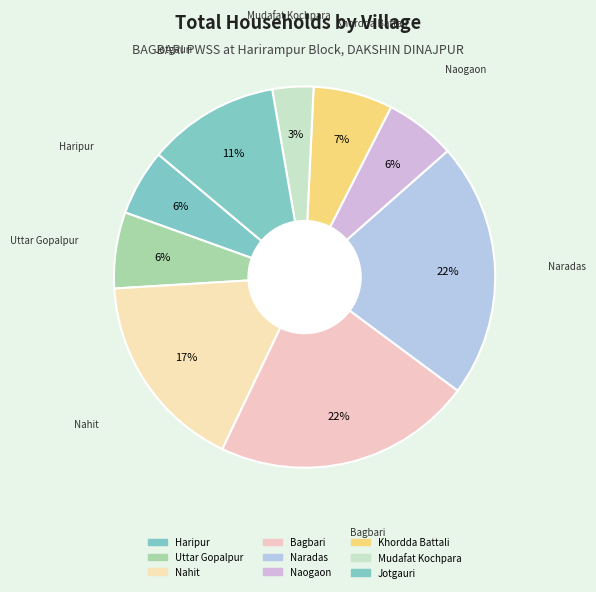

To the nearest percent, what is the average slice percentage?

11%